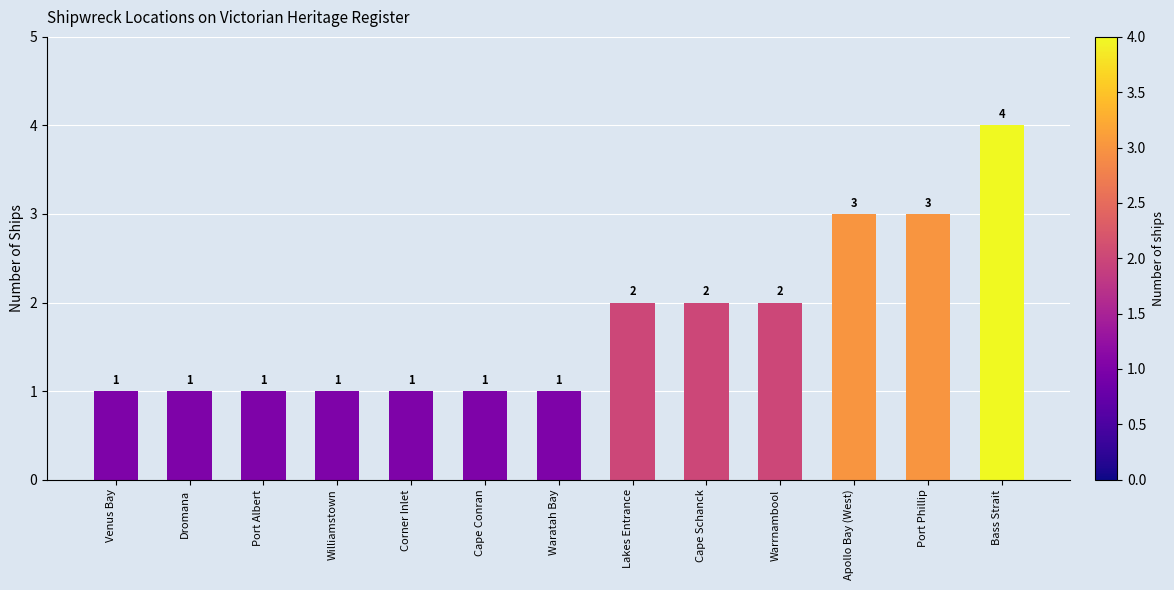

What position from the left is Apollo Bay (West)?

11